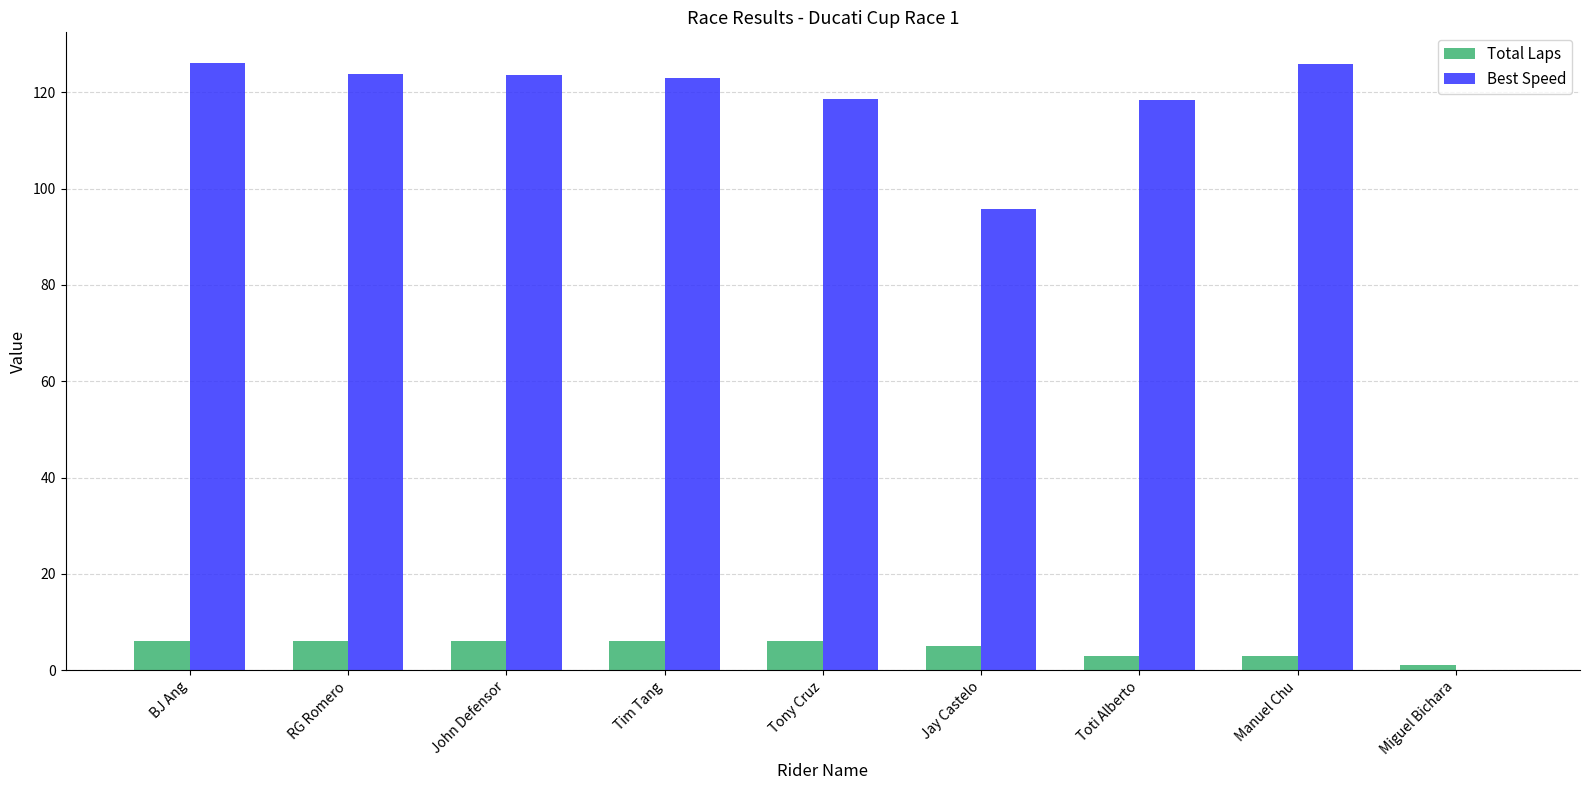

Is the value of Total Laps at Miguel Bichara greater than the value of Best Speed at Jay Castelo?

No